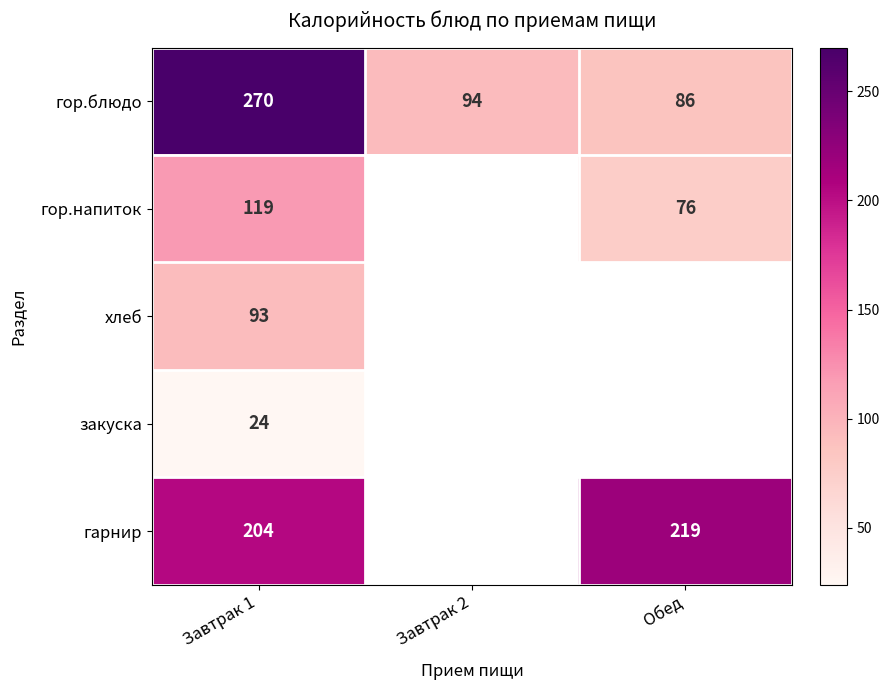

List the labels in order of гор.блюдо value, largest first.

Завтрак 1, Завтрак 2, Обед